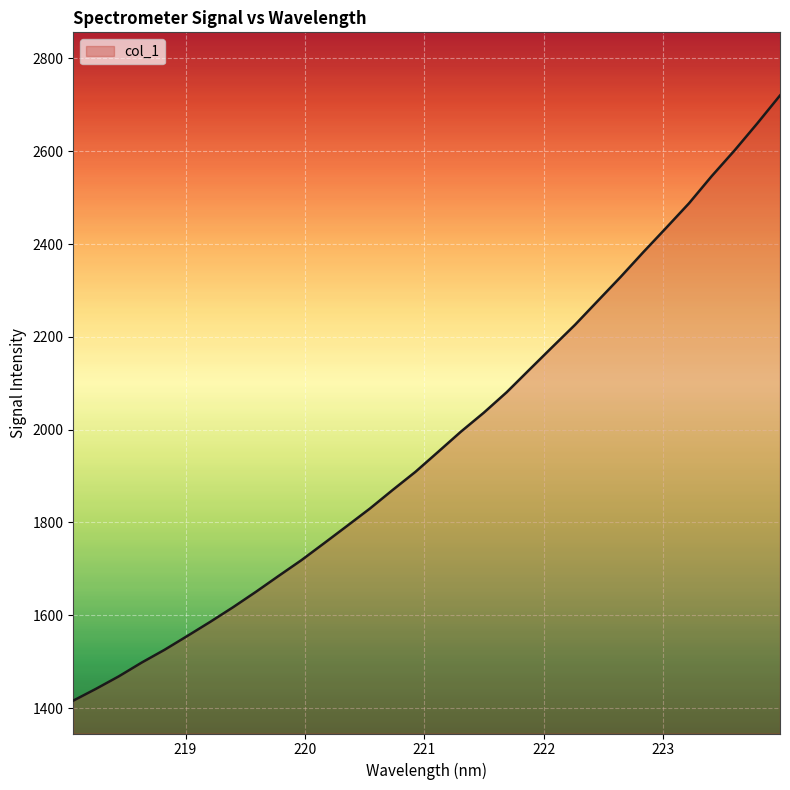

What is the smallest value displayed?

1416.2